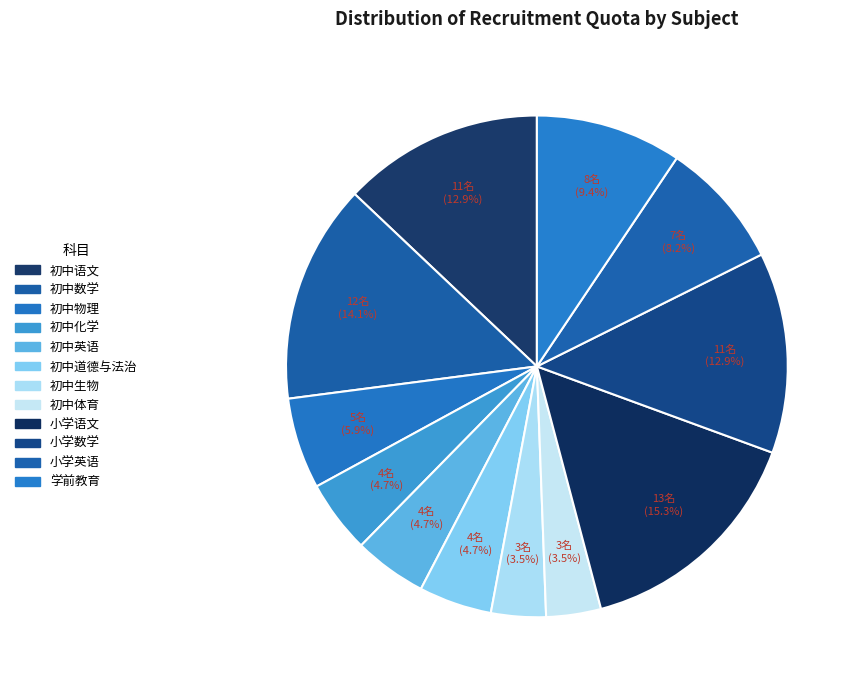

How many segments does this pie chart have?

12